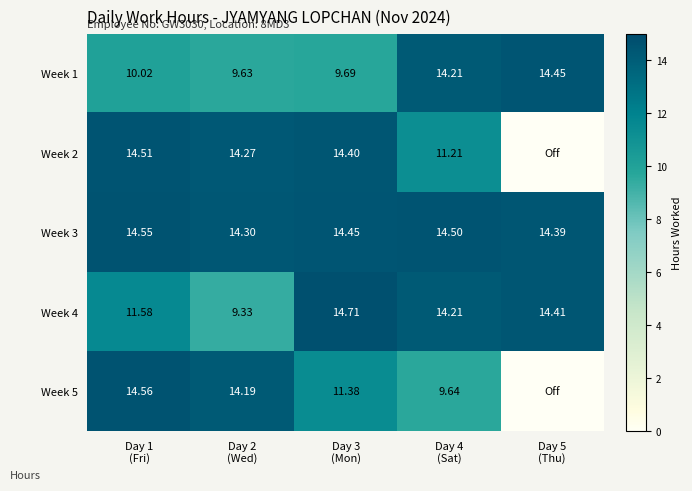

How many values in the Week 1 series exceed 10?

3